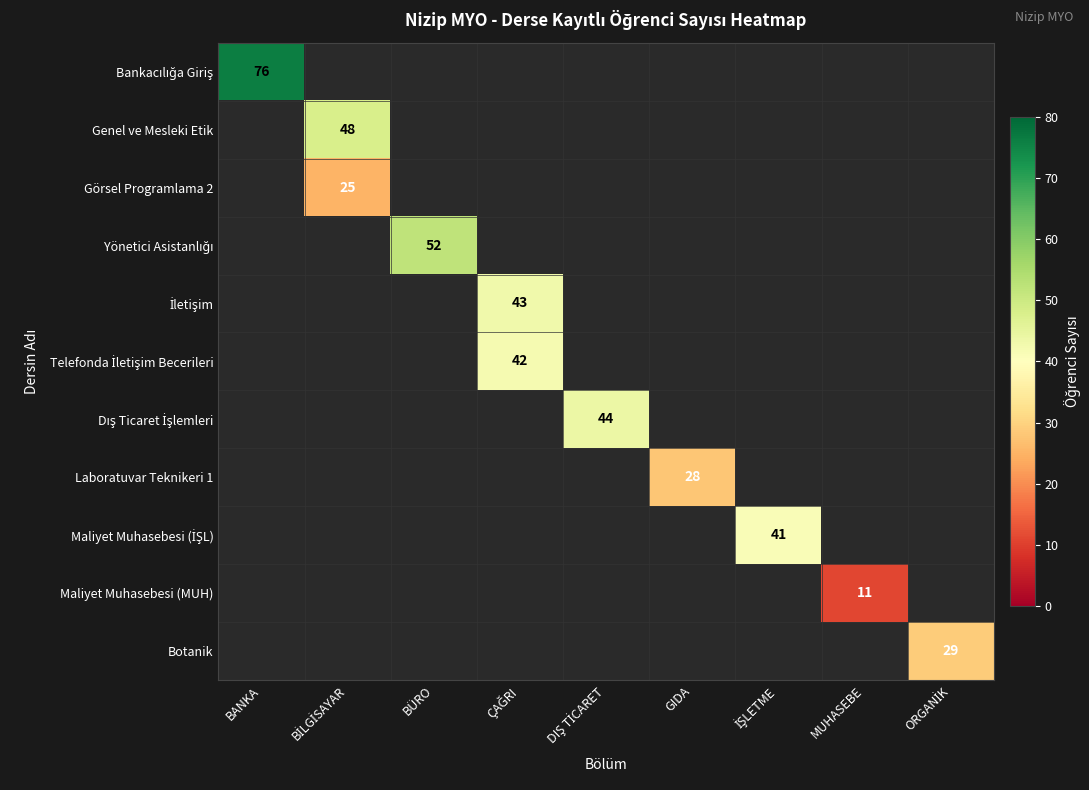

At which category does the chart reach its peak across all series?

BANKA